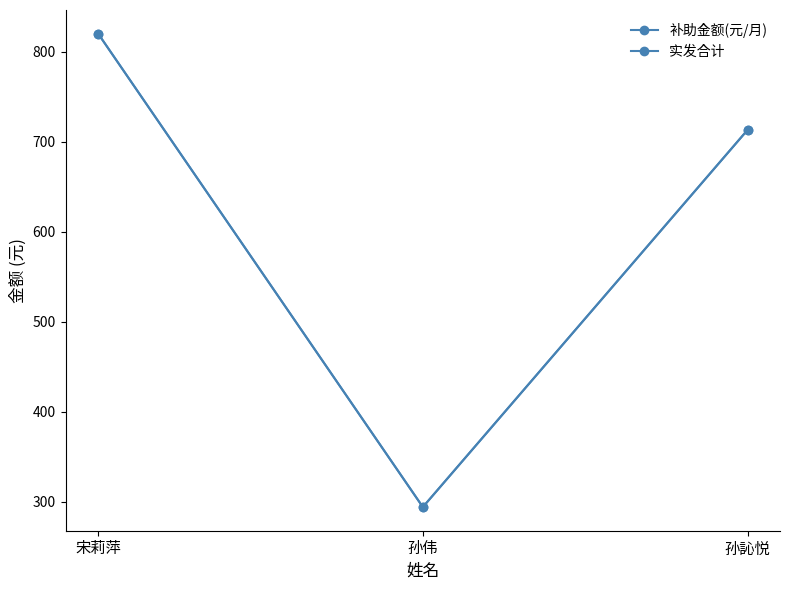

Which series has the largest total across all categories?

补助金额(元/月)